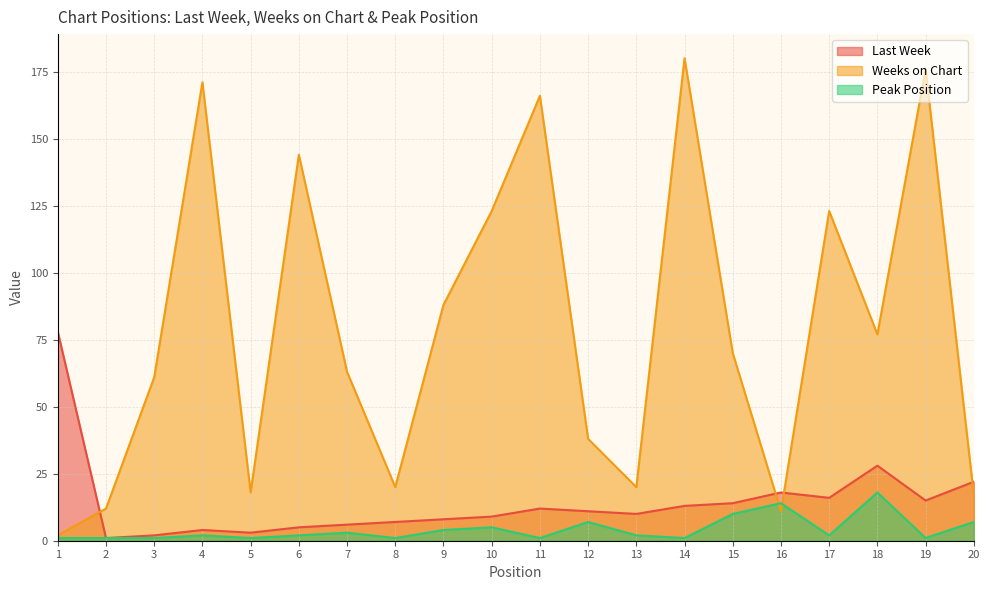

Rank the series at 13 from highest to lowest value.

Weeks on Chart, Last Week, Peak Position